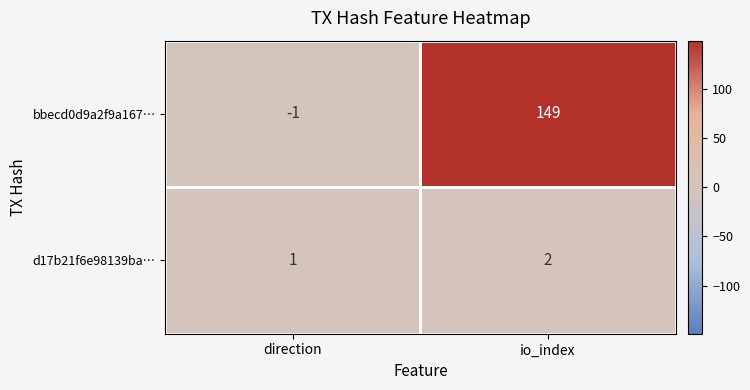

At direction, list the series in order from largest to smallest.

d17b21f6e98139ba…, bbecd0d9a2f9a167…